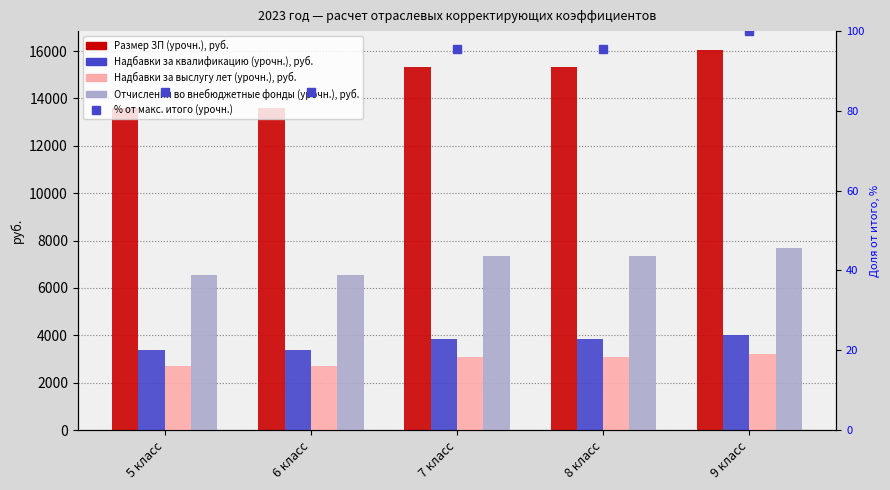

List the labels in order of Надбавки за квалификацию (урочн.), руб. value, smallest first.

5 класс, 6 класс, 7 класс, 8 класс, 9 класс